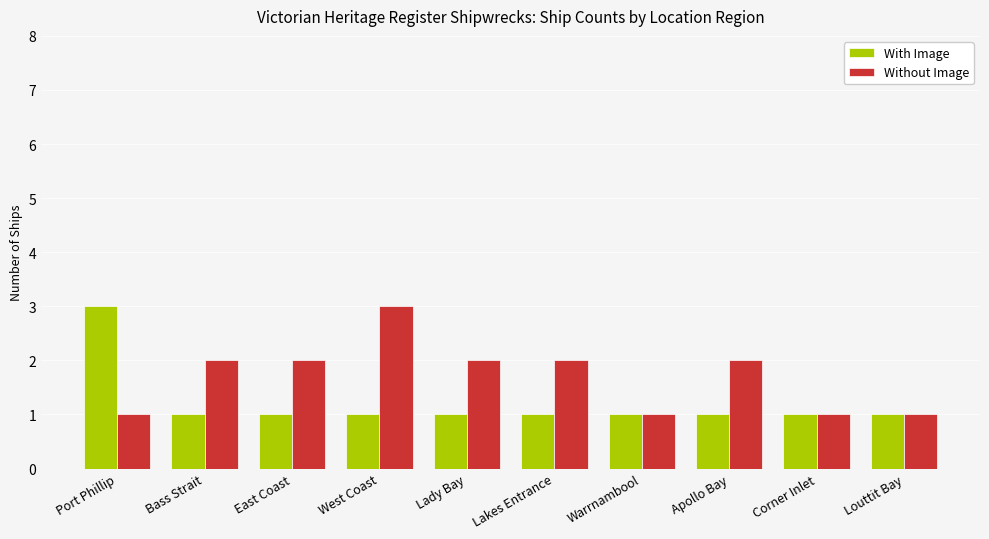

What is the highest value of the With Image series?

3